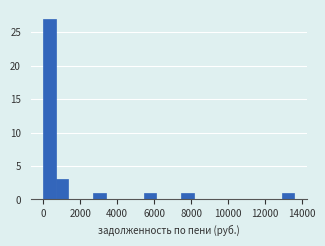

Read against the x-axis, roughly where is the centre of the tallest bar?

400